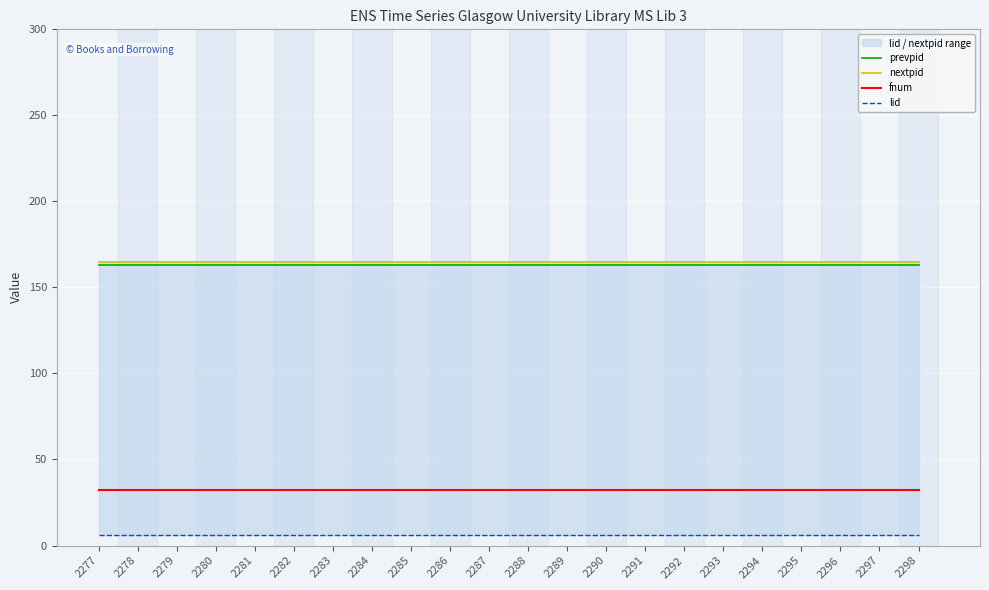

True or false: lid and fnum intersect in this chart.

False